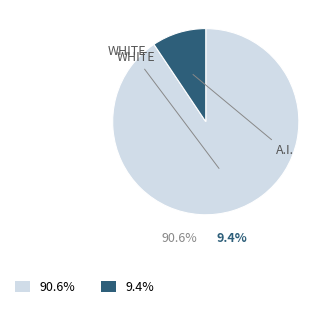

How much of the chart is everything except 2?

90.6%